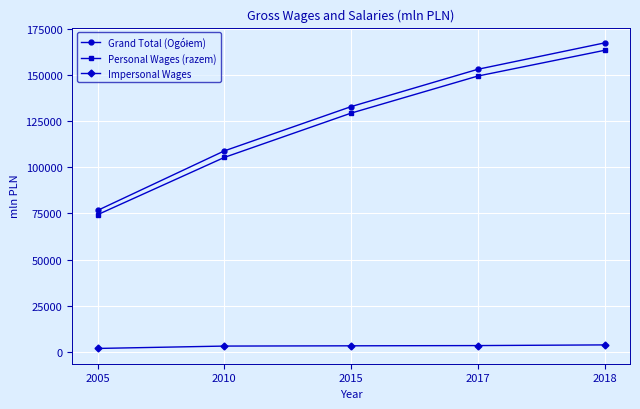

What is the difference between the highest and lowest values at 2018?

163546.9